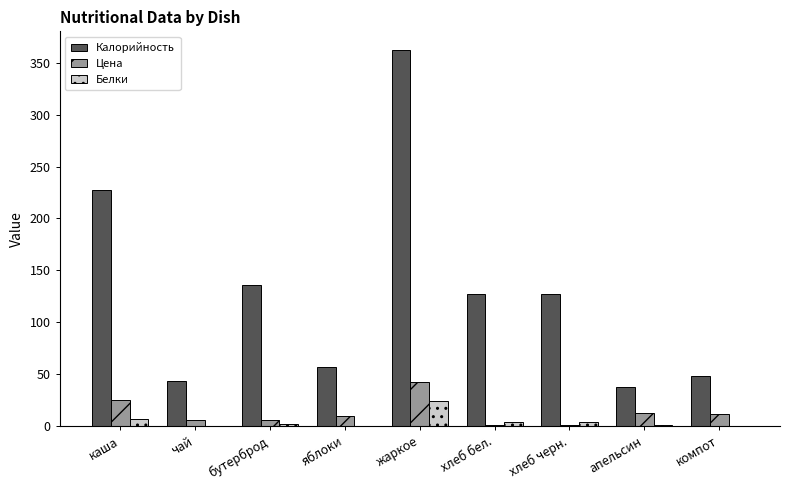

What is the average value of the Цена series?

13